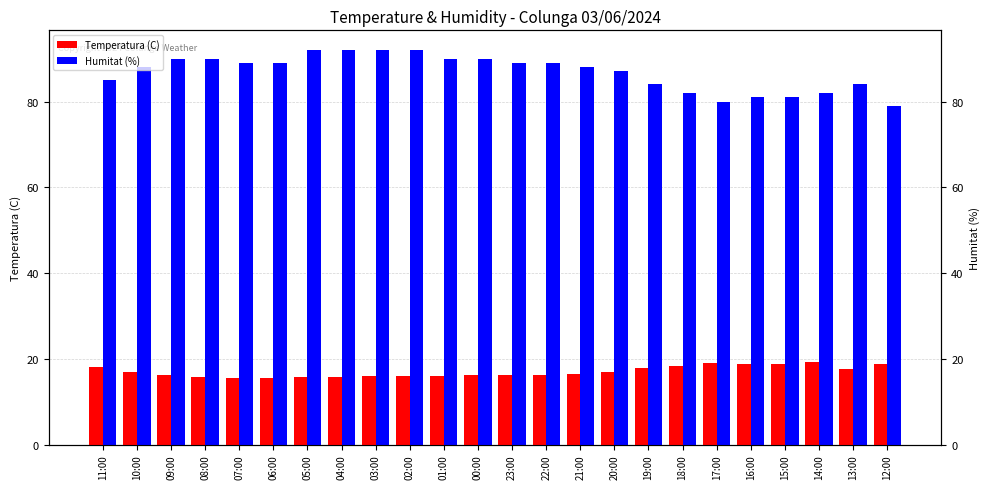

Does the chart contain any negative values?

No